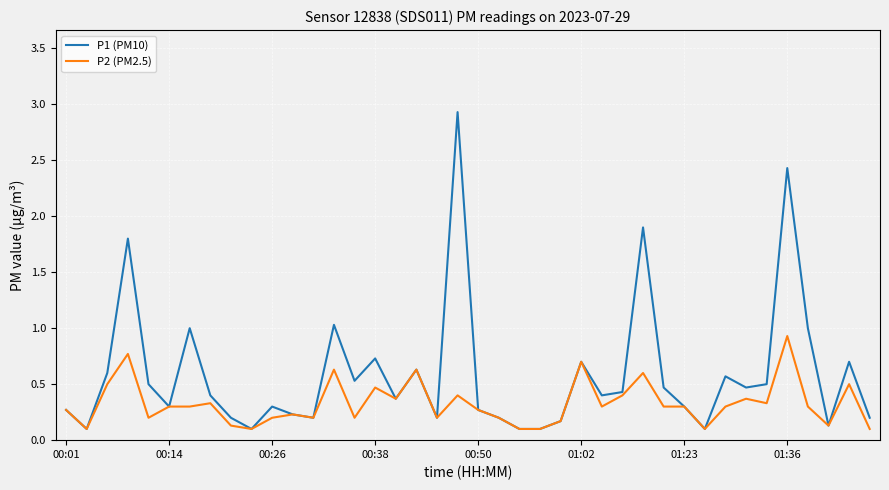

What are all the series names shown in the legend?

P1 (PM10), P2 (PM2.5)